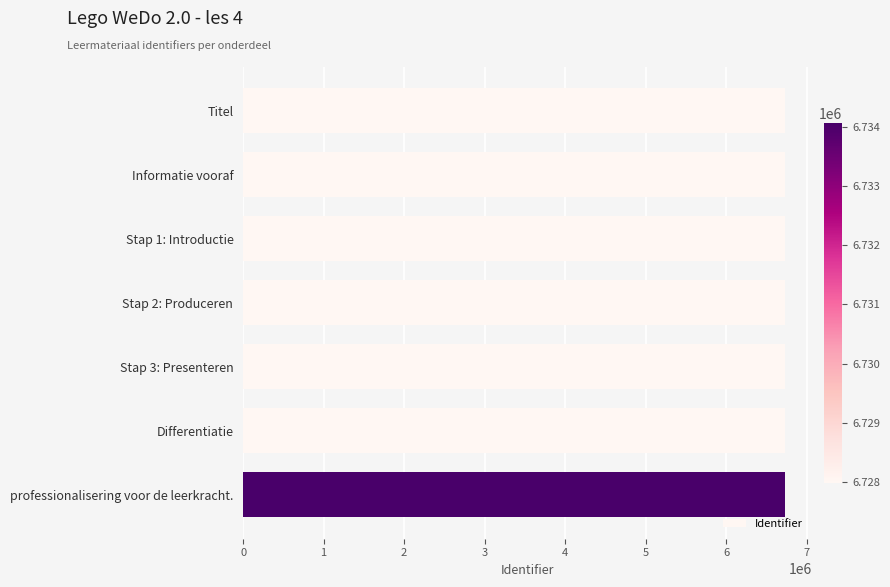

What is the sum of the values at Informatie vooraf and Stap 1: Introductie?

13455994